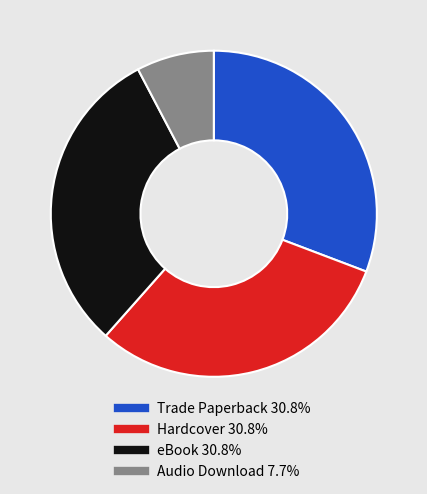

Do Trade Paperback and eBook together represent more than half of the pie?

Yes